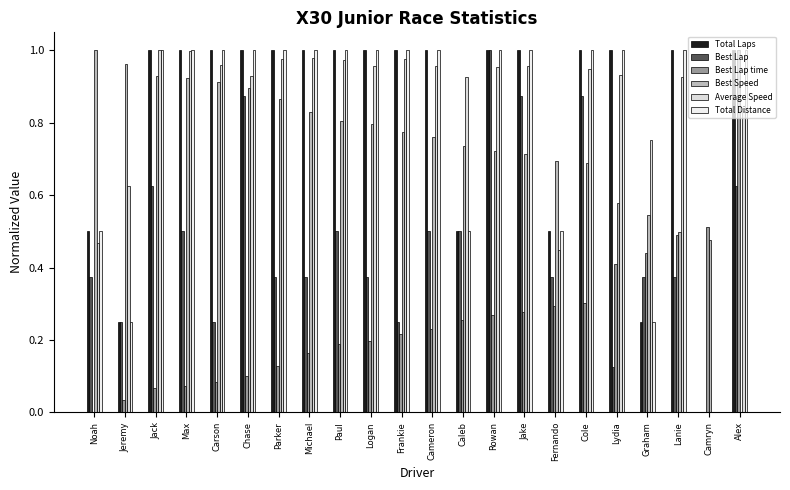

How many groups of bars are there?

22